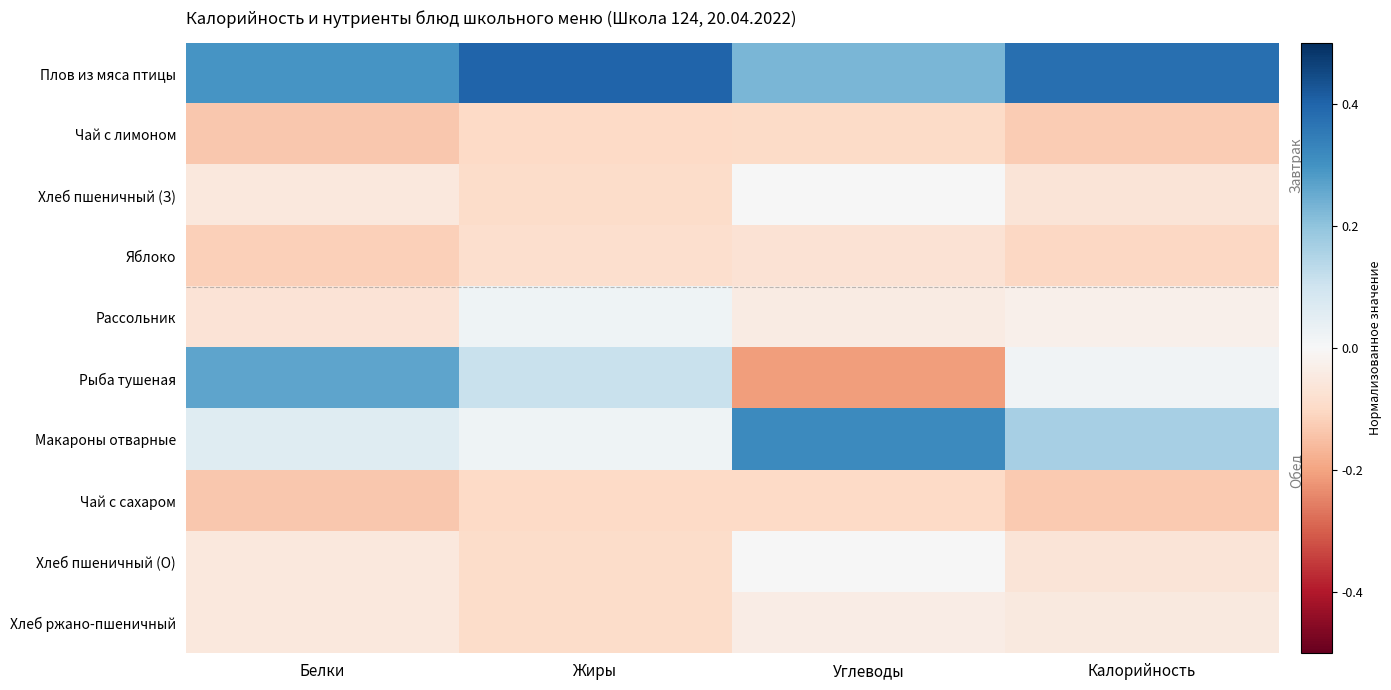

Reading right to left, list all the values displayed in this chart.

Плов из мяса птицы: Калорийность=0.4	Углеводы=0.2	Жиры=0.4	Белки=0.3
Чай с лимоном: Калорийность=-0.1	Углеводы=-0.1	Жиры=-0.1	Белки=-0.1
Хлеб пшеничный (З): Калорийность=-0.1	Углеводы=0.0	Жиры=-0.1	Белки=-0.1
Яблоко: Калорийность=-0.1	Углеводы=-0.1	Жиры=-0.1	Белки=-0.1
Рассольник: Калорийность=-0.0	Углеводы=-0.0	Жиры=0.0	Белки=-0.1
Рыба тушеная: Калорийность=0.0	Углеводы=-0.2	Жиры=0.1	Белки=0.3
Макароны отварные: Калорийность=0.2	Углеводы=0.3	Жиры=0.0	Белки=0.1
Чай с сахаром: Калорийность=-0.1	Углеводы=-0.1	Жиры=-0.1	Белки=-0.1
Хлеб пшеничный (О): Калорийность=-0.1	Углеводы=0.0	Жиры=-0.1	Белки=-0.1
Хлеб ржано-пшеничный: Калорийность=-0.0	Углеводы=-0.0	Жиры=-0.1	Белки=-0.1